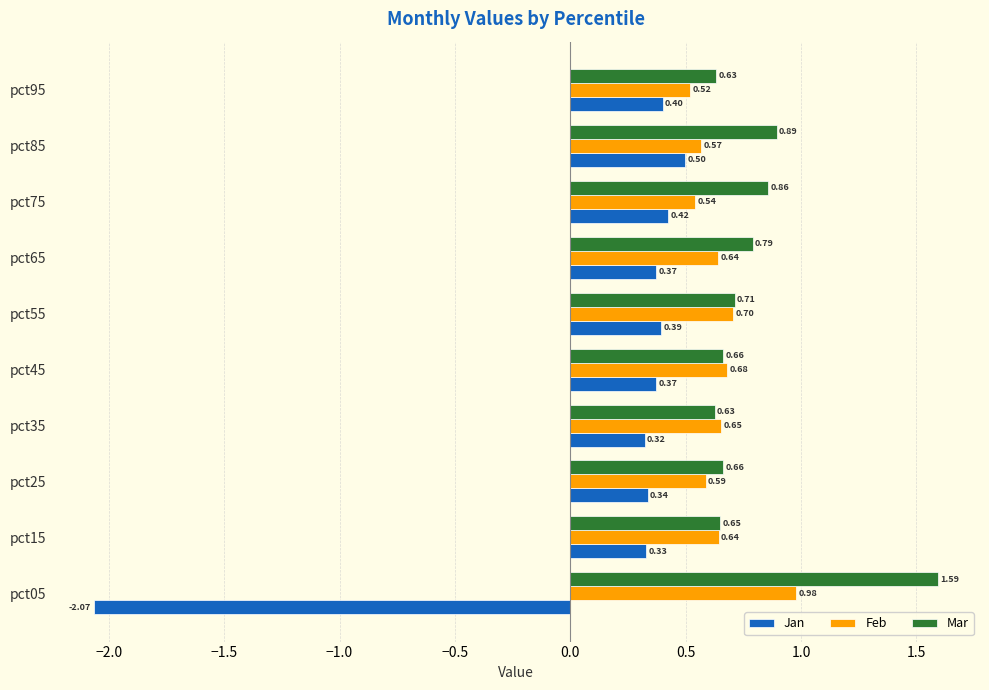

At how many categories does at least one series exceed 0?

10